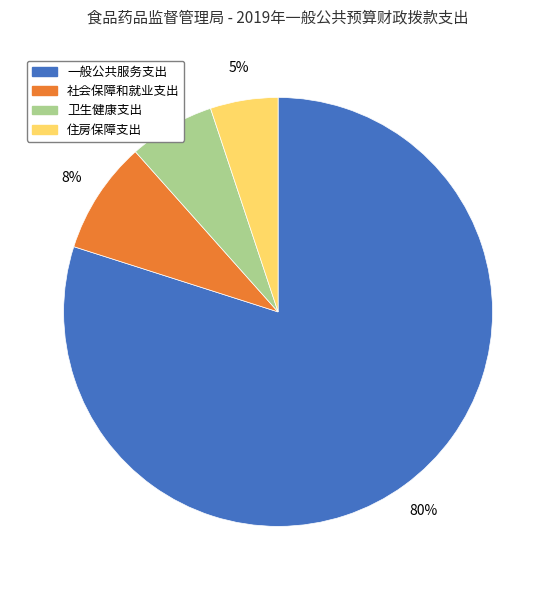

Which slice is the largest?

一般公共服务支出